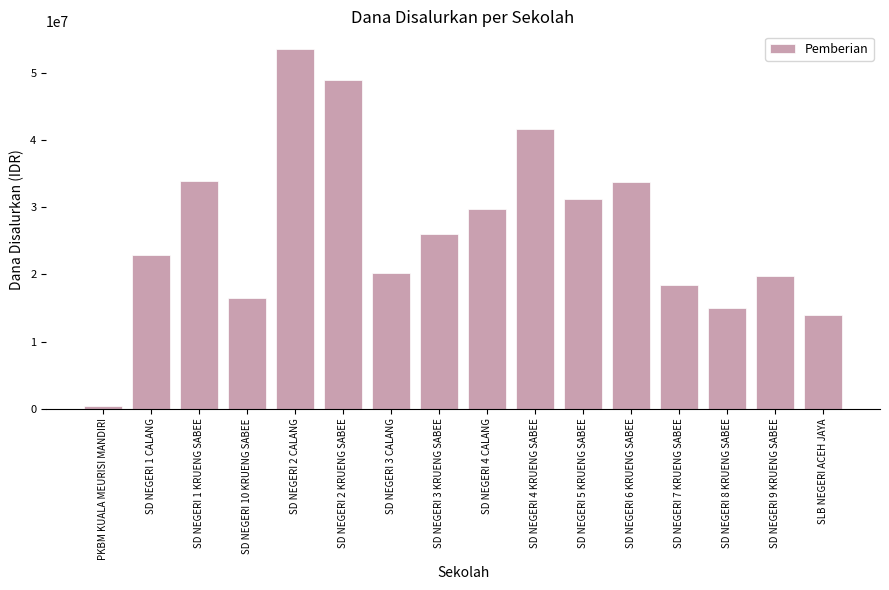

At which label is the value closest to 27000000?

SD NEGERI 3 KRUENG SABEE